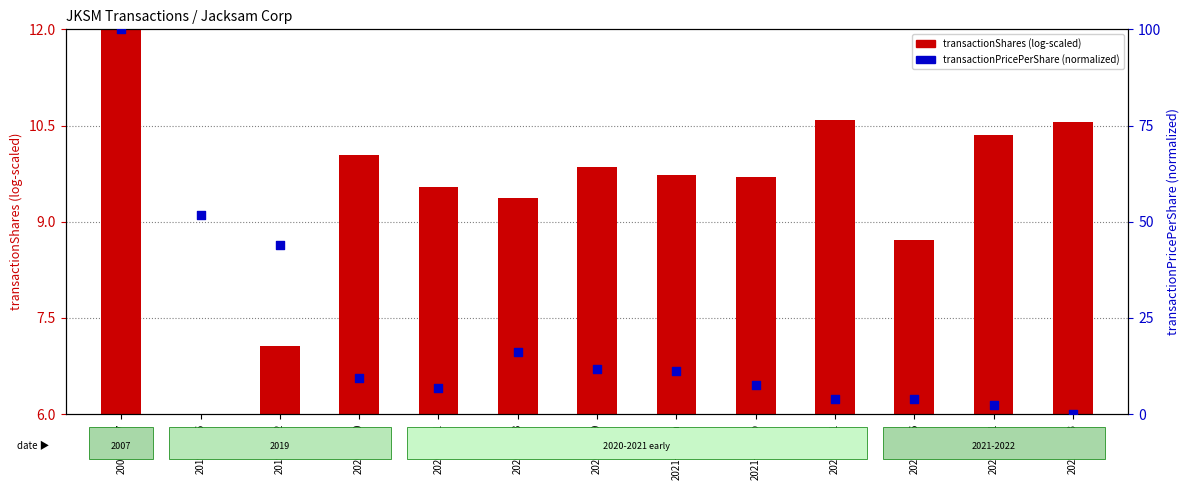

Is the value of transactionPricePerShare (normalized) at 2020-07-10 greater than the value of transactionShares (log-scaled) at 2022-02-23?

No